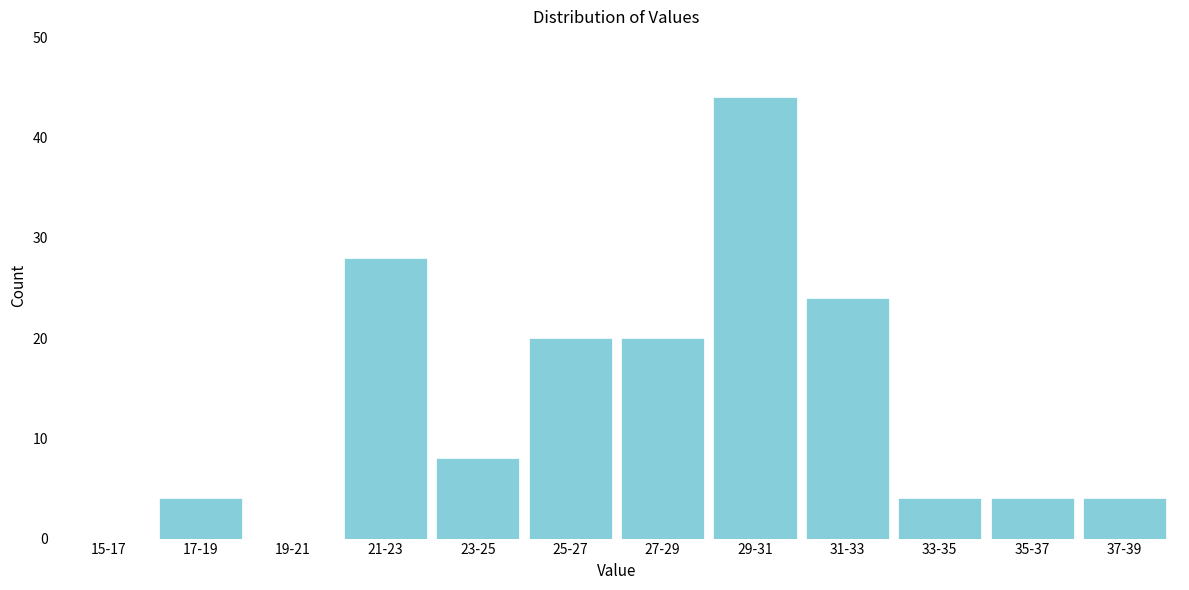

Reading left to right, transcribe all the data shown in this chart.

15-17=0	17-19=4	19-21=0	21-23=28	23-25=8	25-27=20	27-29=20	29-31=44	31-33=24	33-35=4	35-37=4	37-39=4